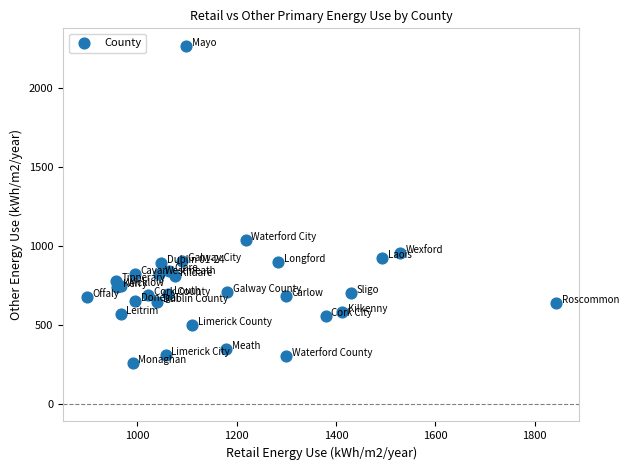

What Y value in the scatter plot is closest to 1260?

1036